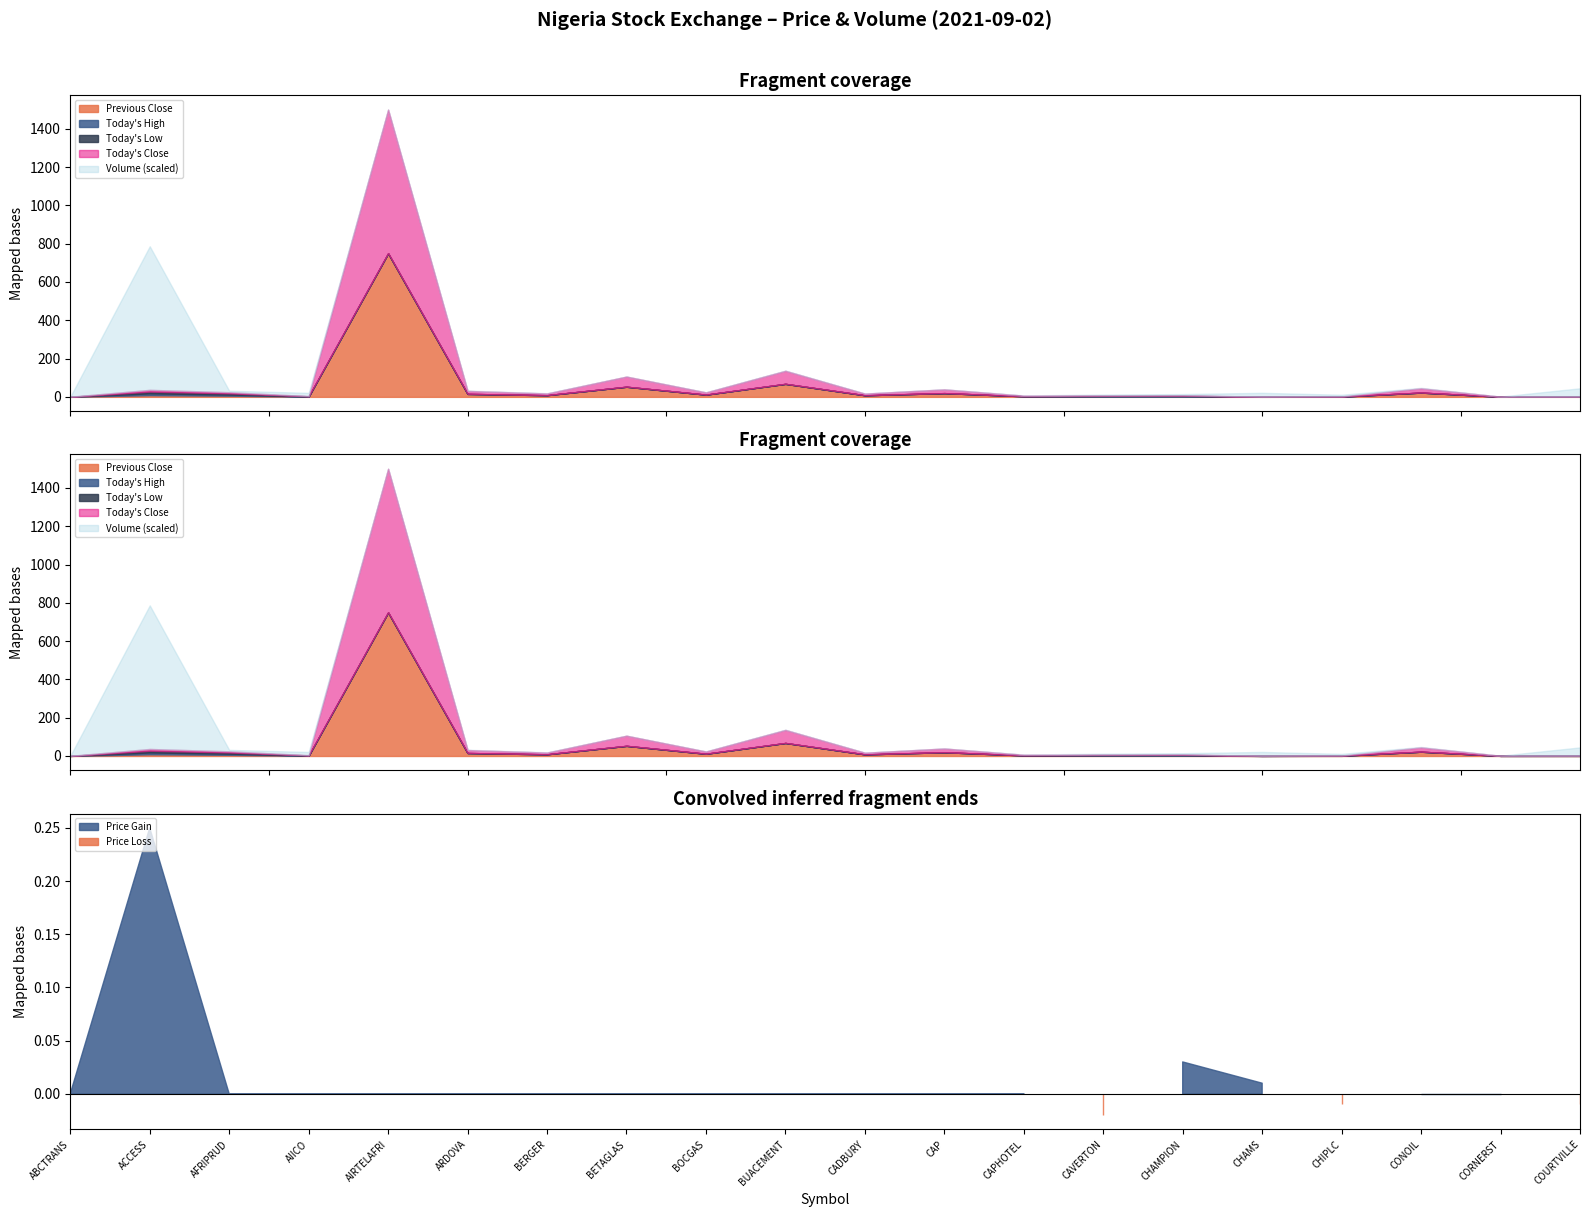

The value of Volume (Units) at AIRTELAFRI is 119.0. True or false?

True